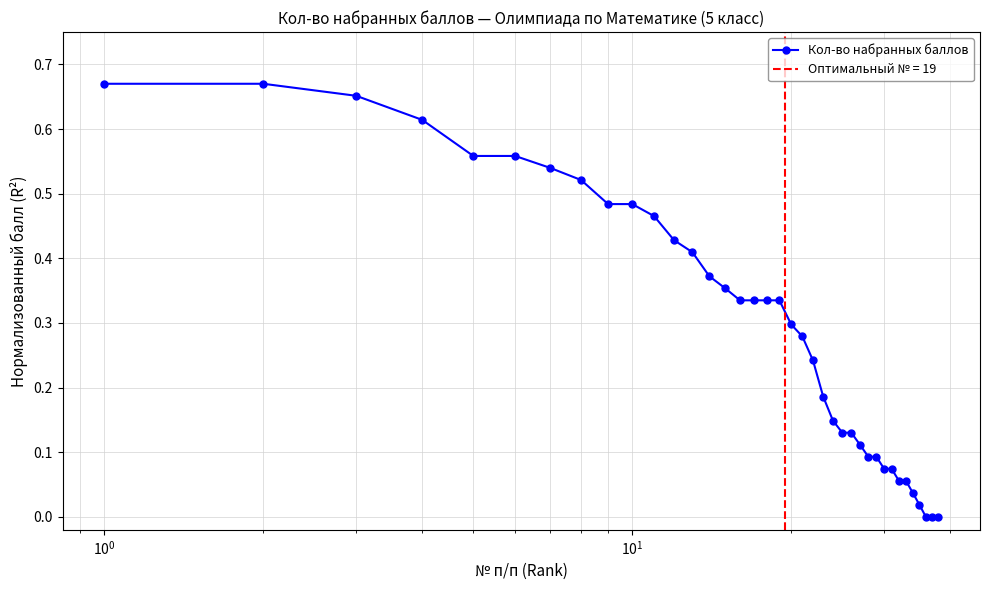

How many distinct data groups are displayed?

1